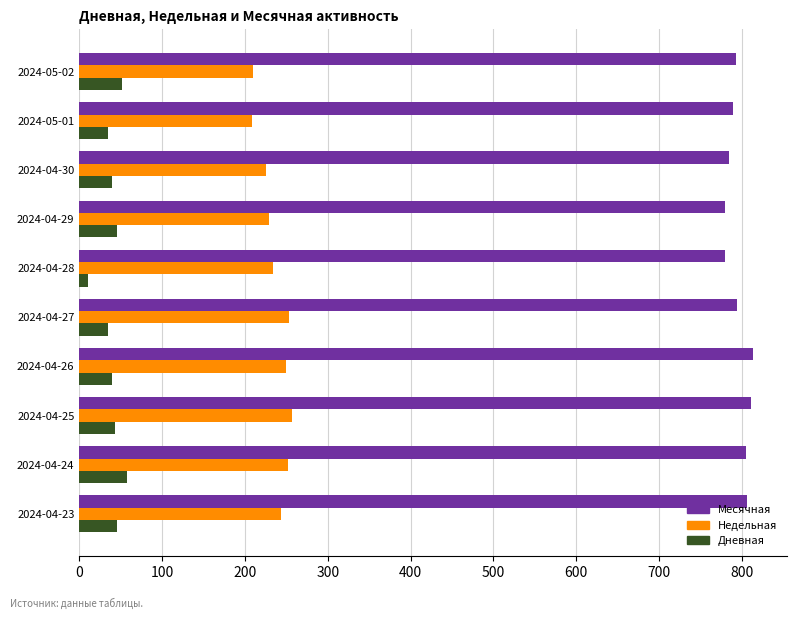

How many values in the Дневная series are below 43?

5